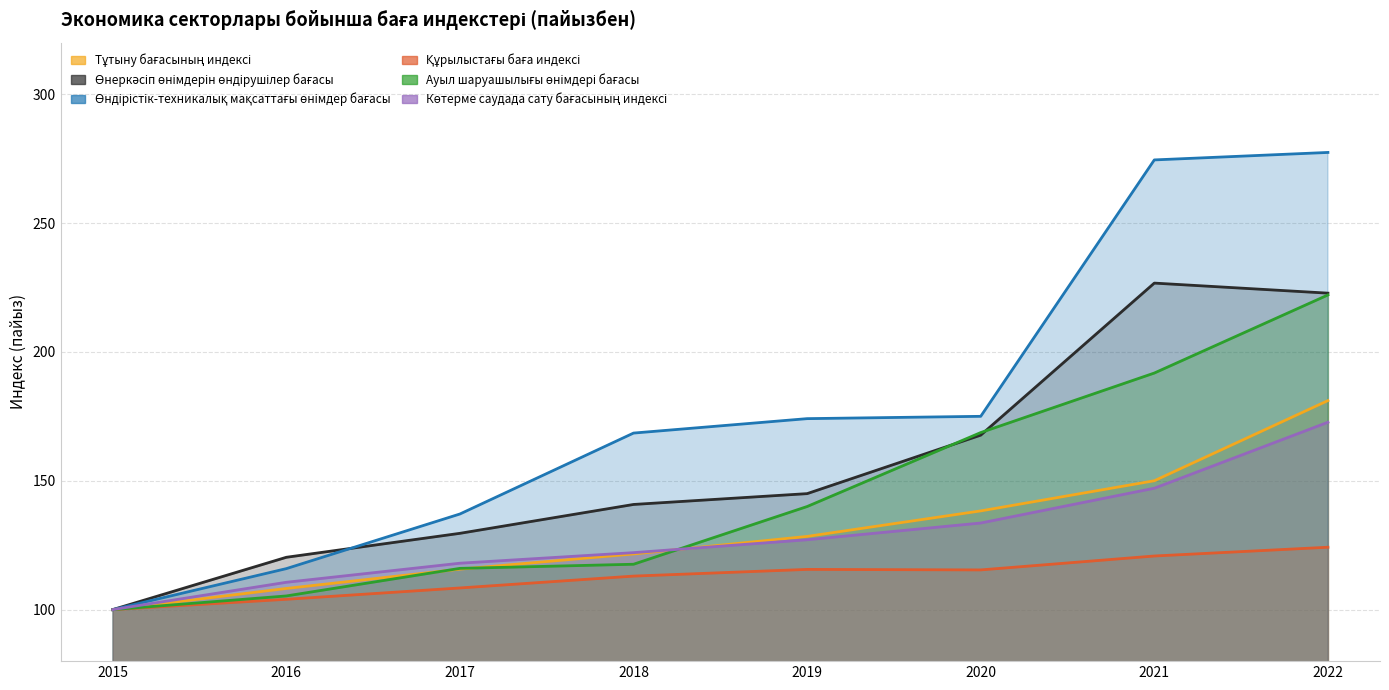

What is the average value of the Өнеркәсіп өнімдерін өндірушілер бағасы series?

156.6